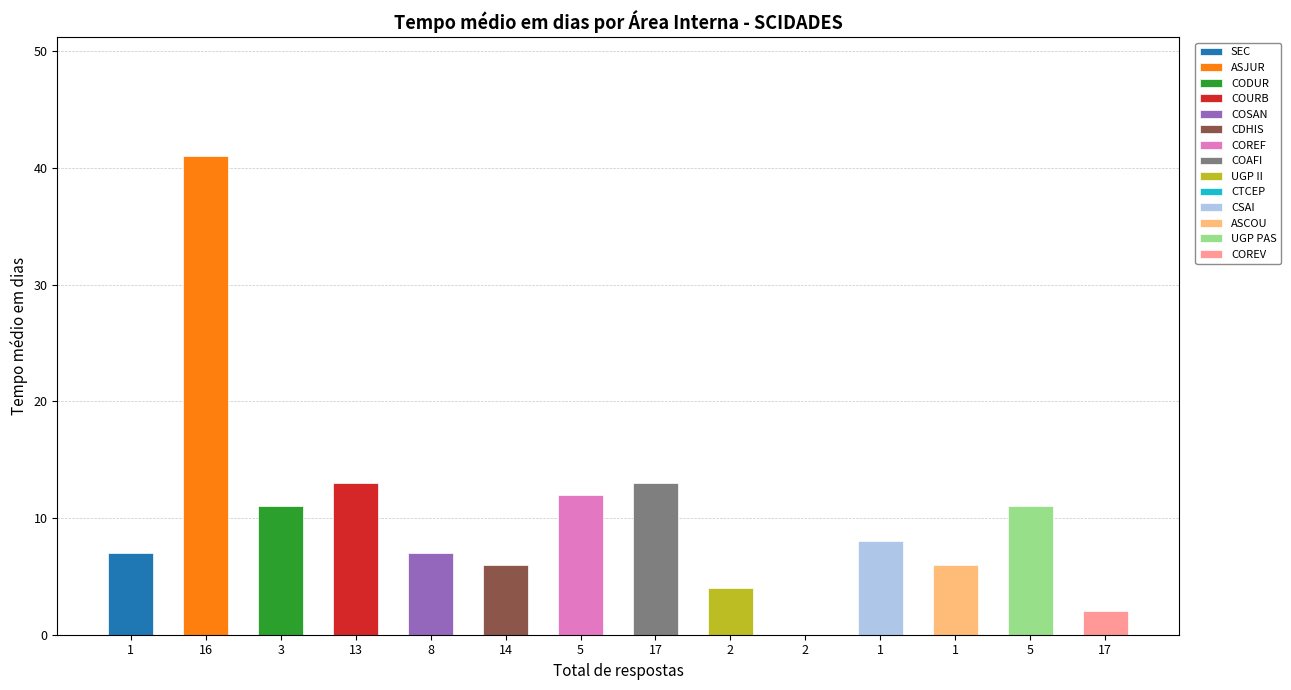

Reading left to right, list all the values displayed in this chart.

SEC=7	ASJUR=41	CODUR=11	COURB=13	COSAN=7	CDHIS=6	COREF=12	COAFI=13	UGP II=4	CTCEP=0	CSAI=8	ASCOU=6	UGP PAS=11	COREV=2